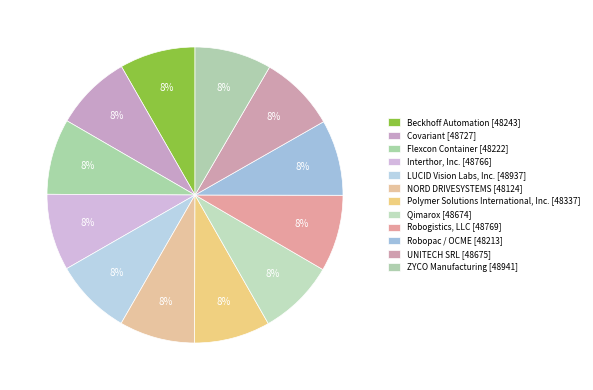

True or false: LUCID Vision Labs, Inc. accounts for 1% of the total.

False